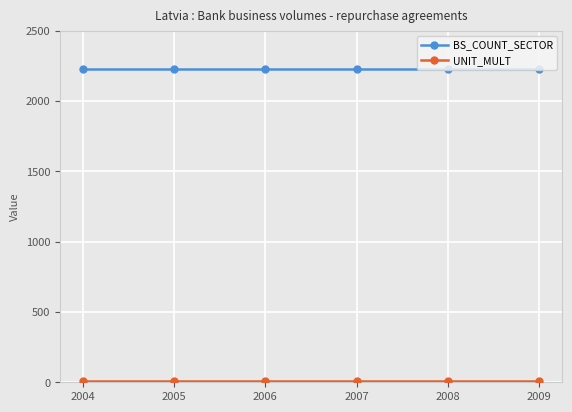

The value of BS_COUNT_SECTOR at 2008 is 2230. True or false?

True